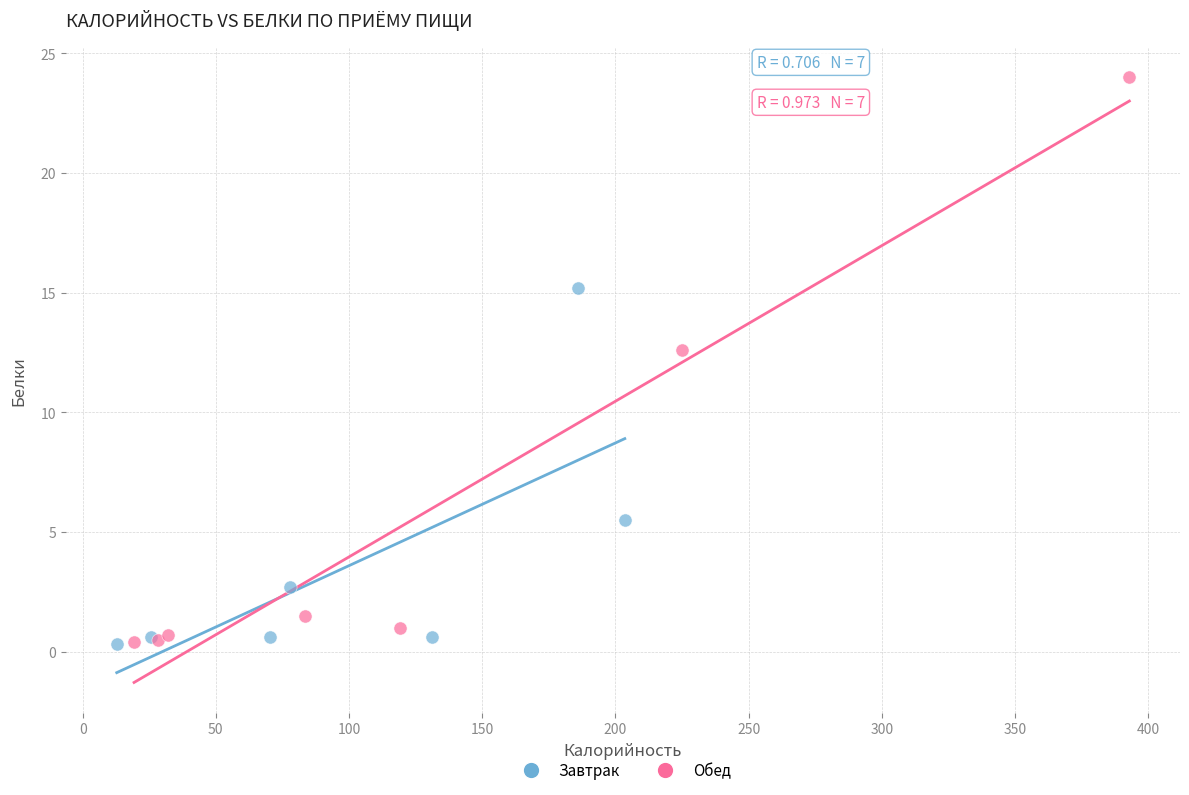

What are all the series names shown in the legend?

Завтрак, Обед